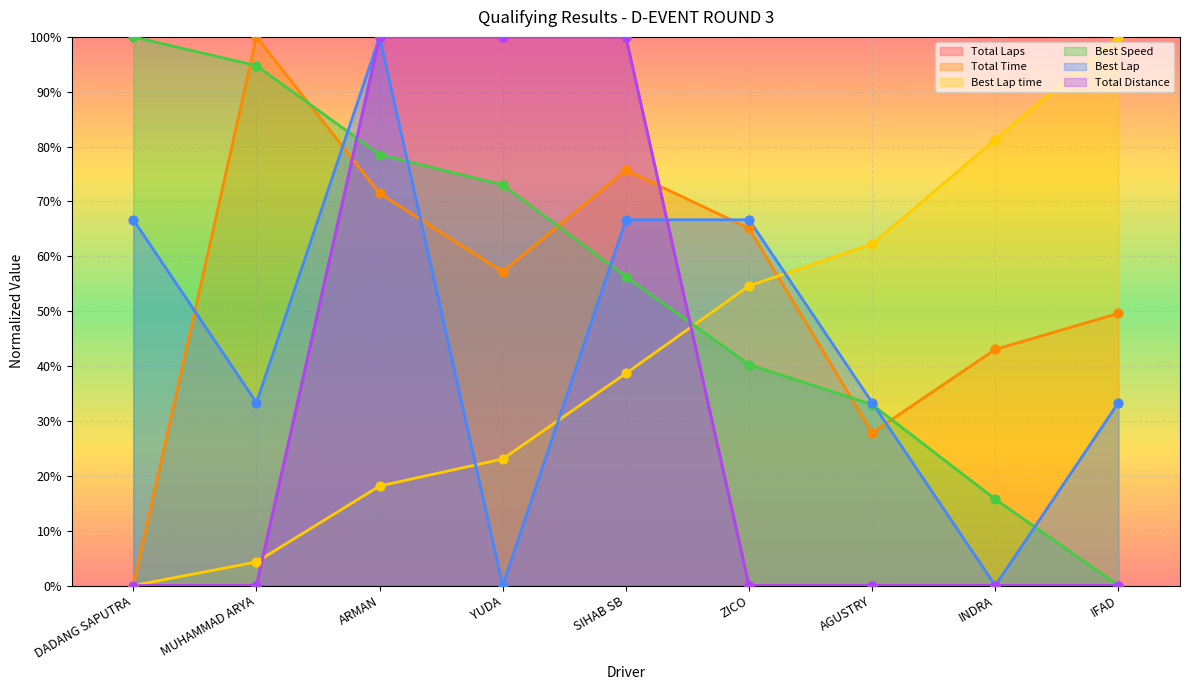

Which series reaches the minimum Y coordinate?

Total Laps